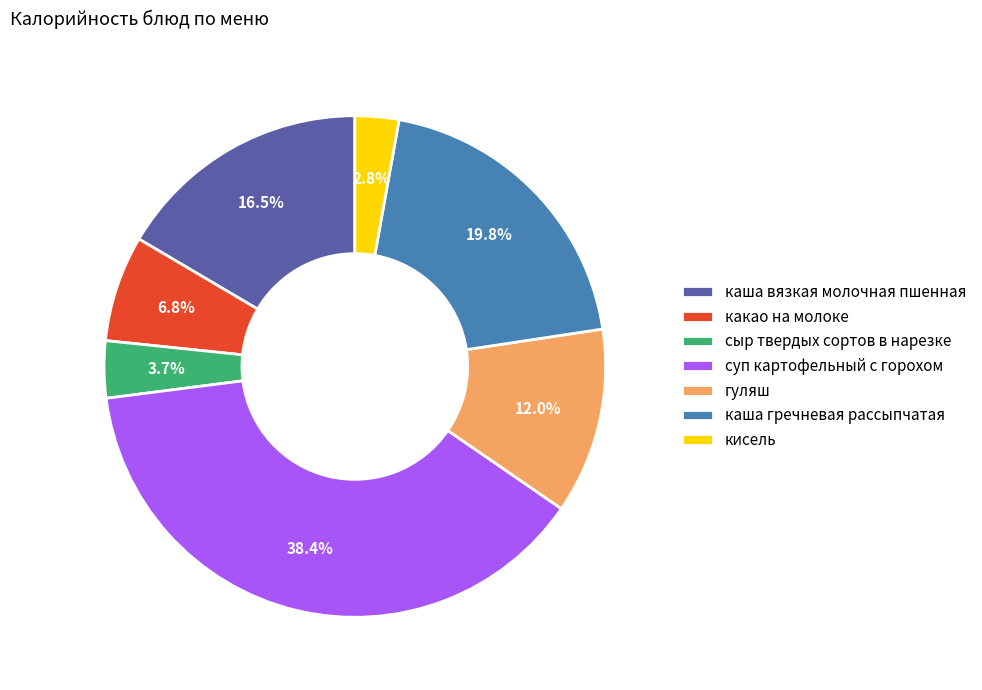

Which slice is the largest?

суп картофельный с горохом